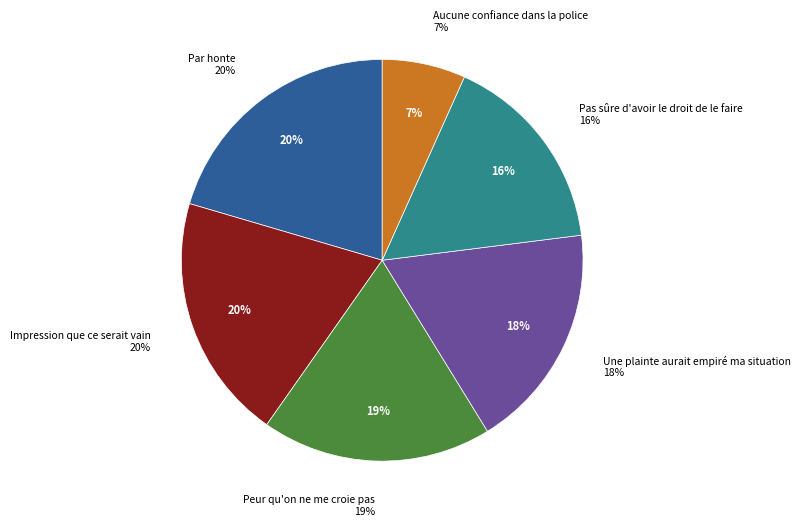

Which has a higher value, Une plainte aurait empiré ma situation or Aucune confiance dans la police?

Une plainte aurait empiré ma situation